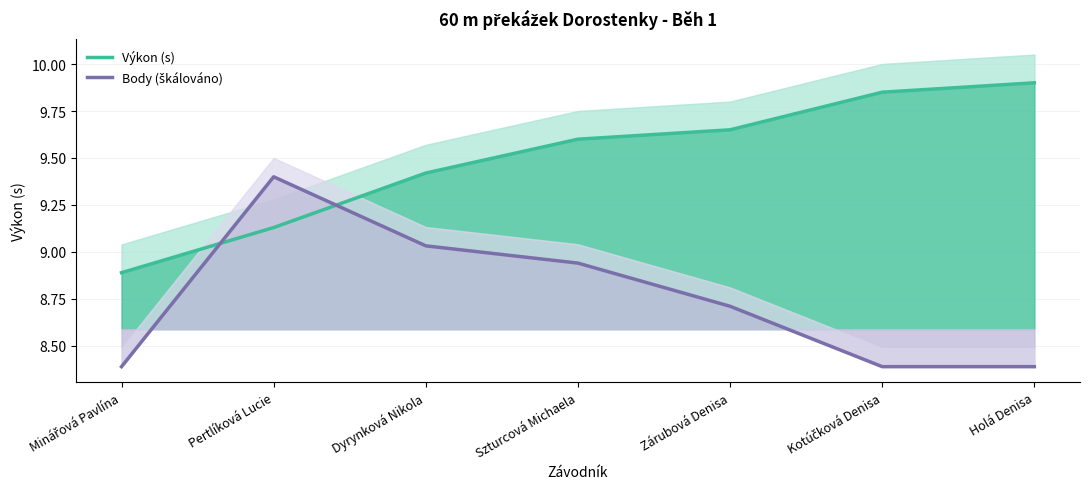

How many lines are shown in the chart?

2